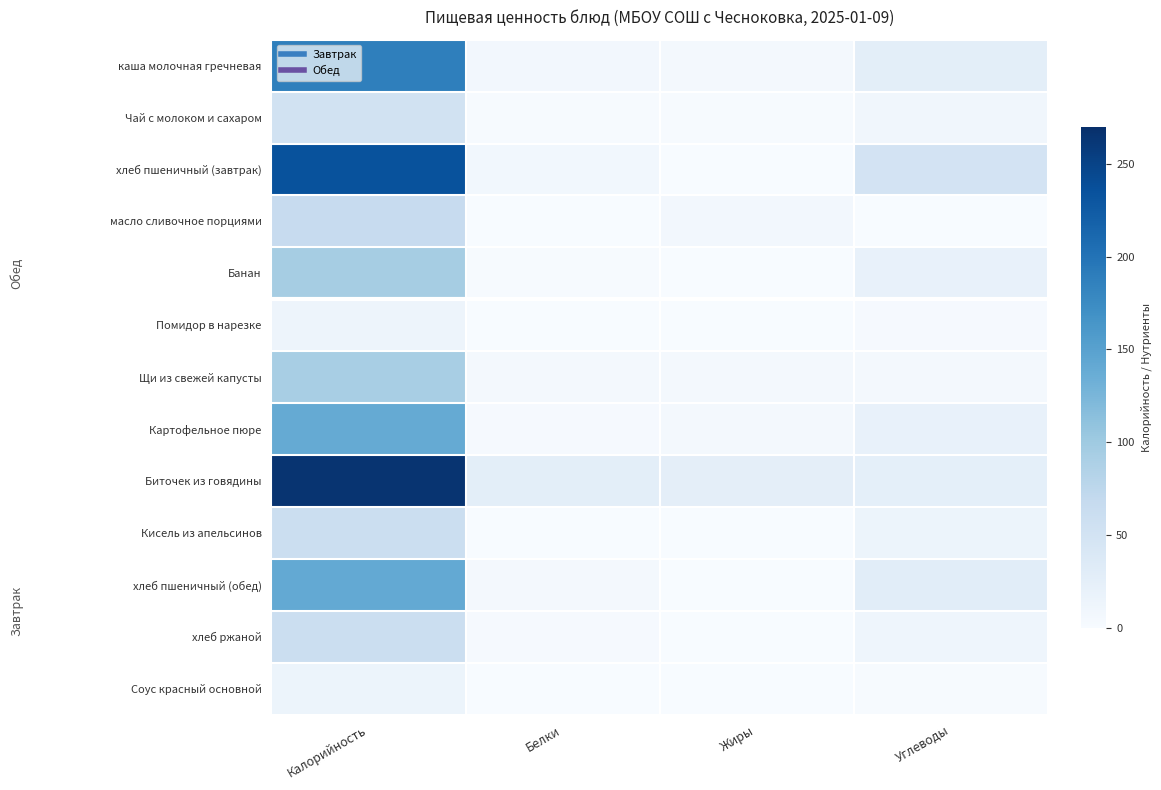

Which label corresponds to the smallest value in the chart?

Белки